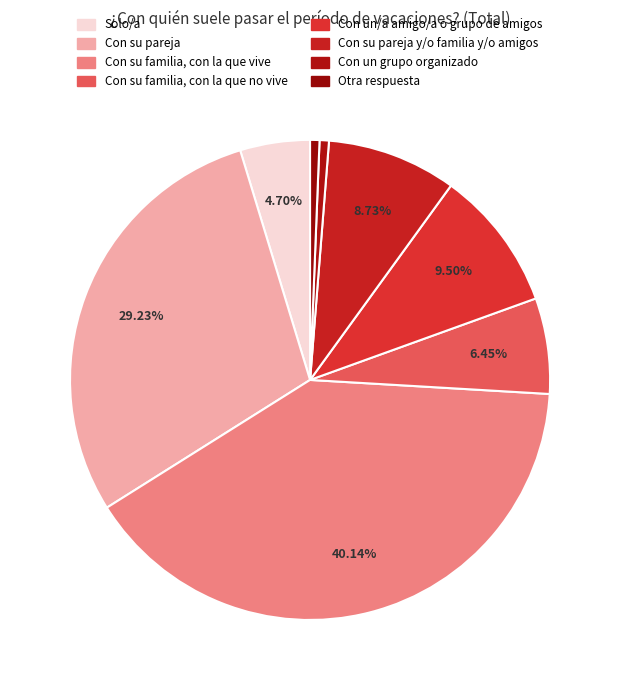

Rank the categories by value from highest to lowest.

Con su familia, con la que vive, Con su pareja, Con un/a amigo/a o grupo de amigos, Con su pareja y/o familia y/o amigos, Con su familia, con la que no vive, Solo/a, Con un grupo organizado, Otra respuesta